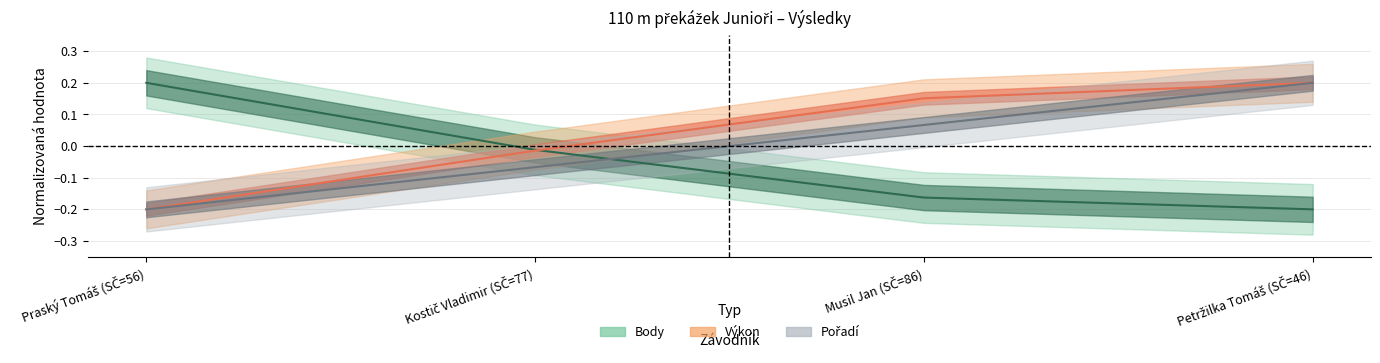

True or false: Body (center) has a value of -0.0 at Kostič Vladimir (SČ=77).

False